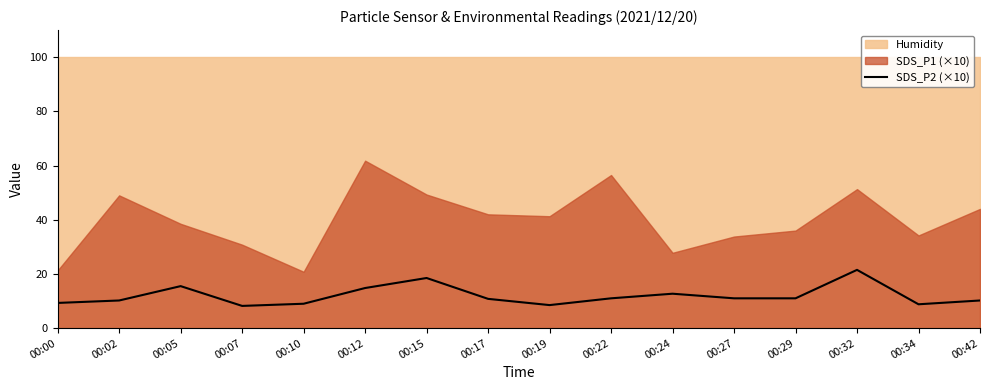

Is it true that the value at 00:32 is 21.5?

True